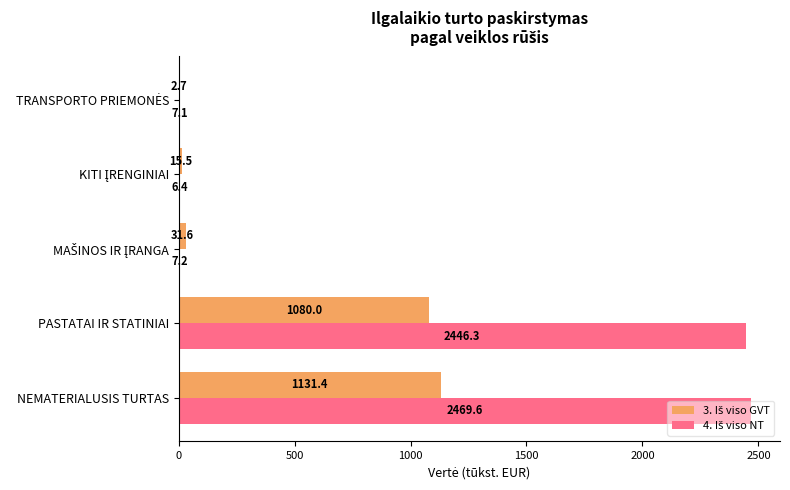

Which label corresponds to the largest value in the chart?

NEMATERIALUSIS TURTAS